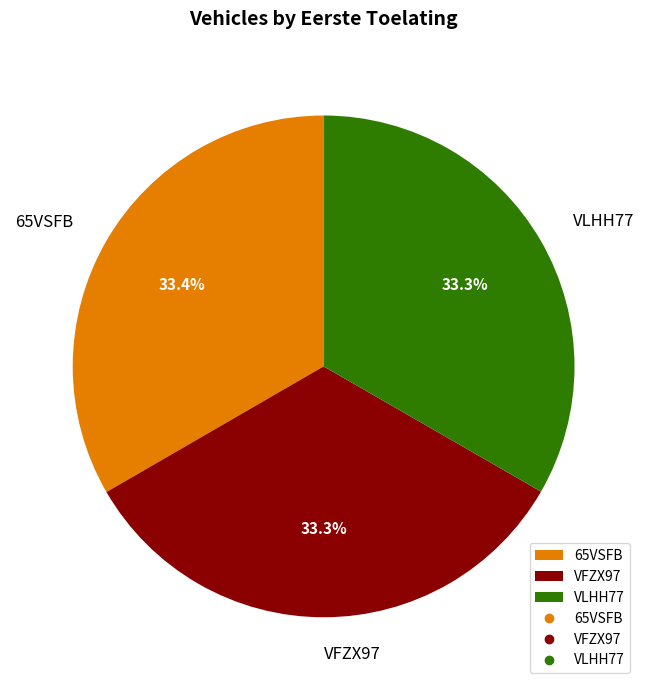

Approximately how many times larger is the value at VLHH77 compared to VFZX97?

1.0